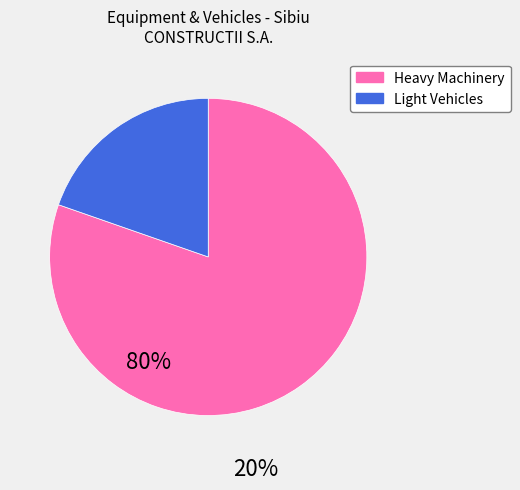

Is there any slice that represents more than half of the pie?

Yes